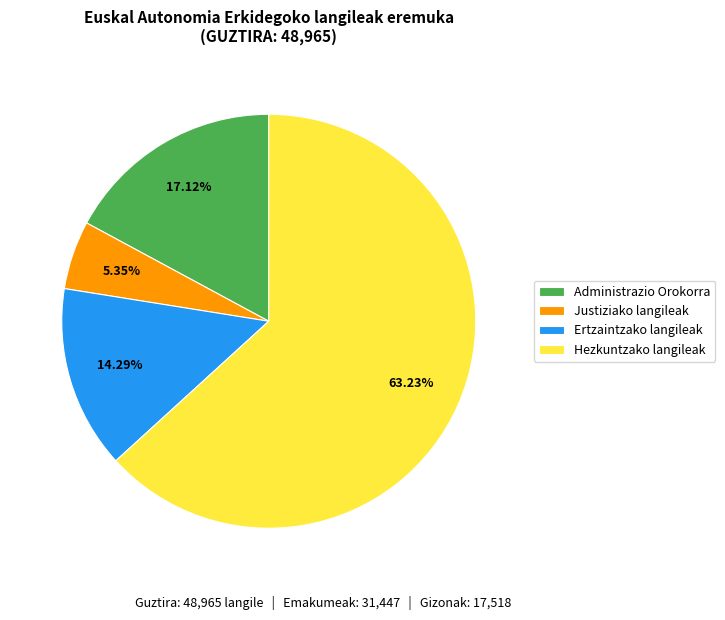

Do Ertzaintzako langileak and Administrazio Orokorra together represent more than half of the pie?

No